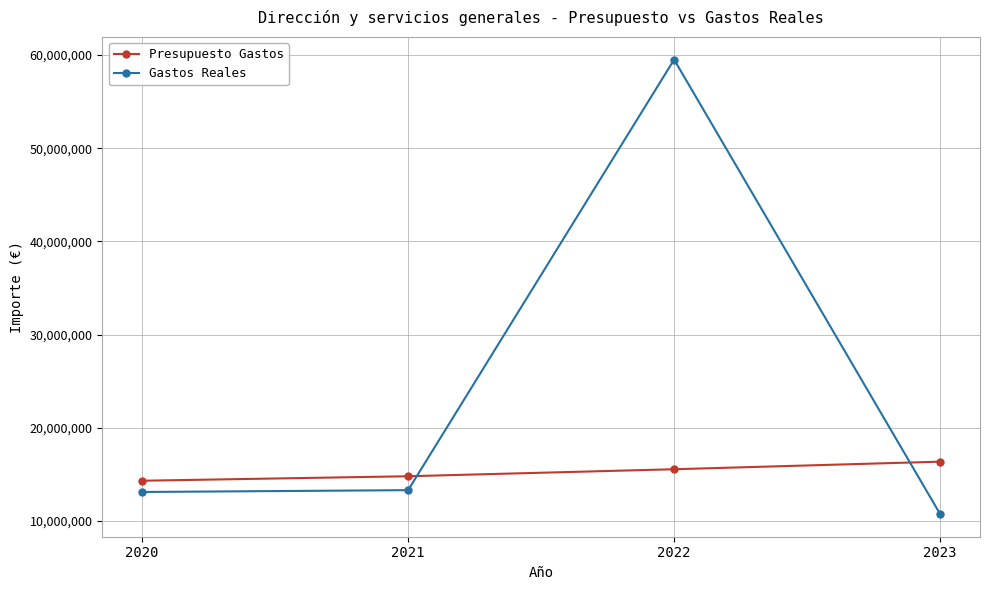

After their last crossing, which series has the higher values: Presupuesto Gastos or Gastos Reales?

Presupuesto Gastos